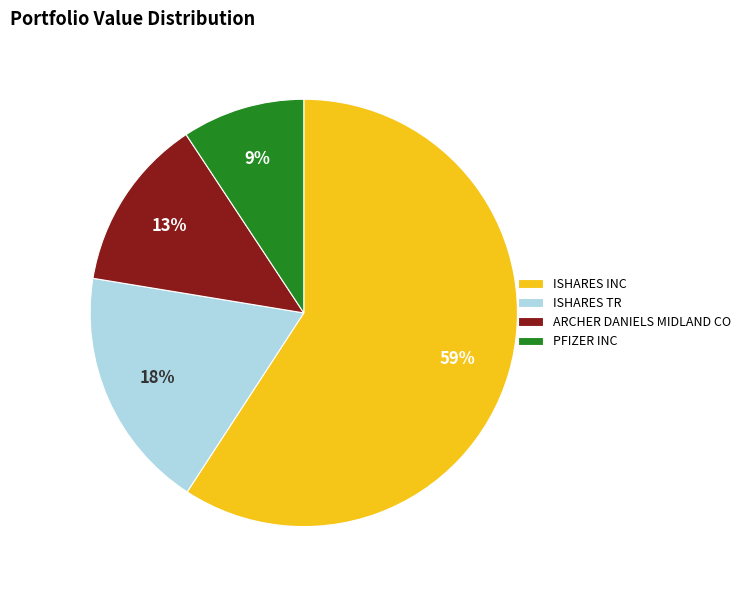

The PFIZER INC slice represents 1% of the pie. True or false?

False